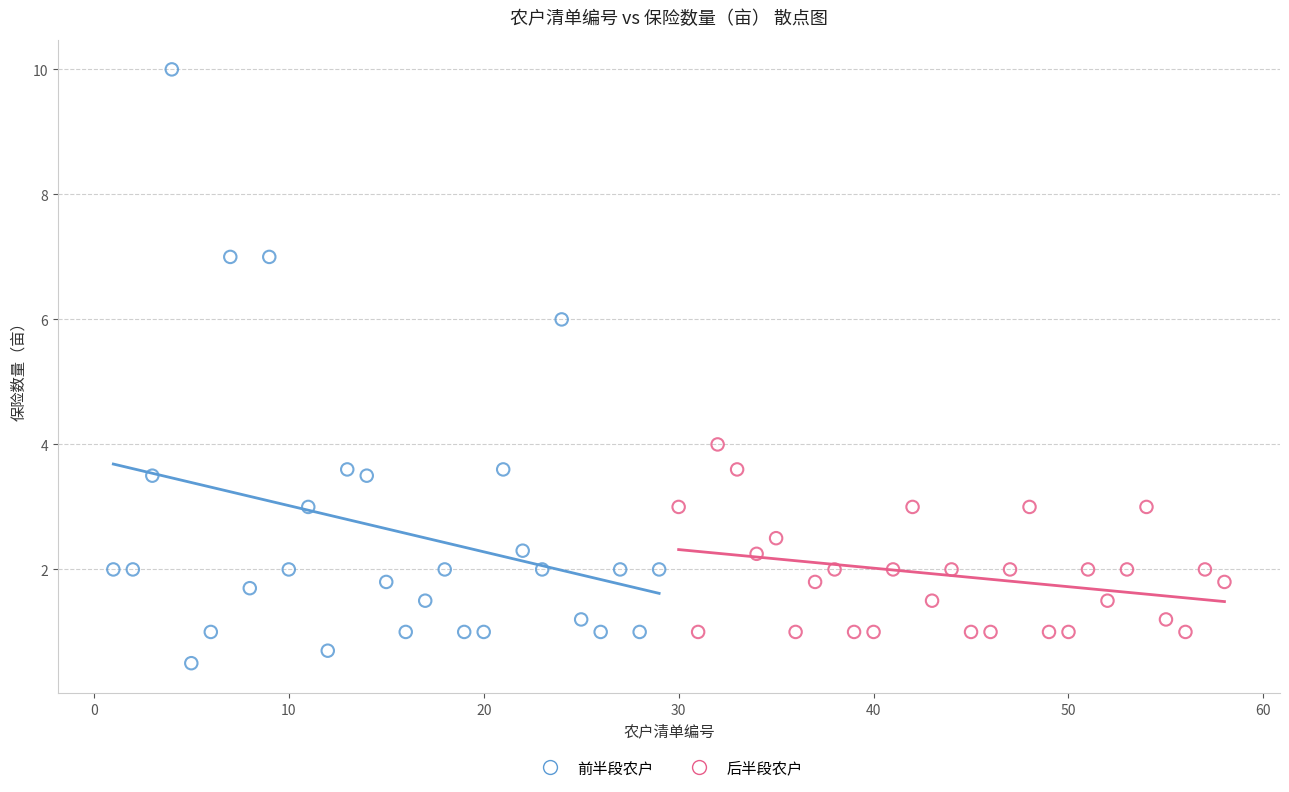

Which series has the widest spread of Y values?

前半段农户